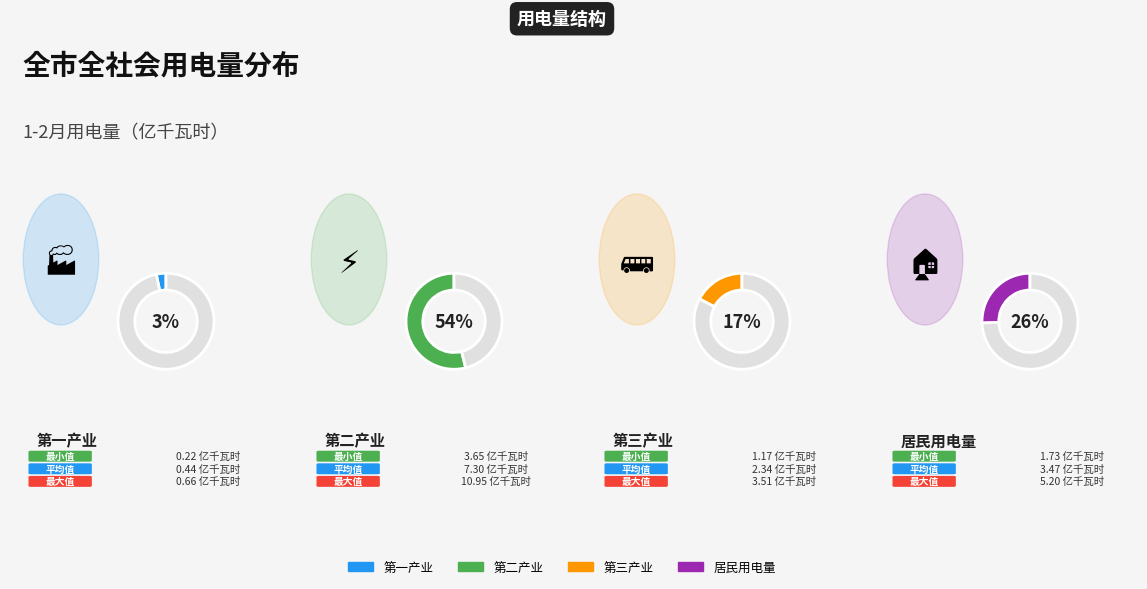

What is the majority slice?

第二产业